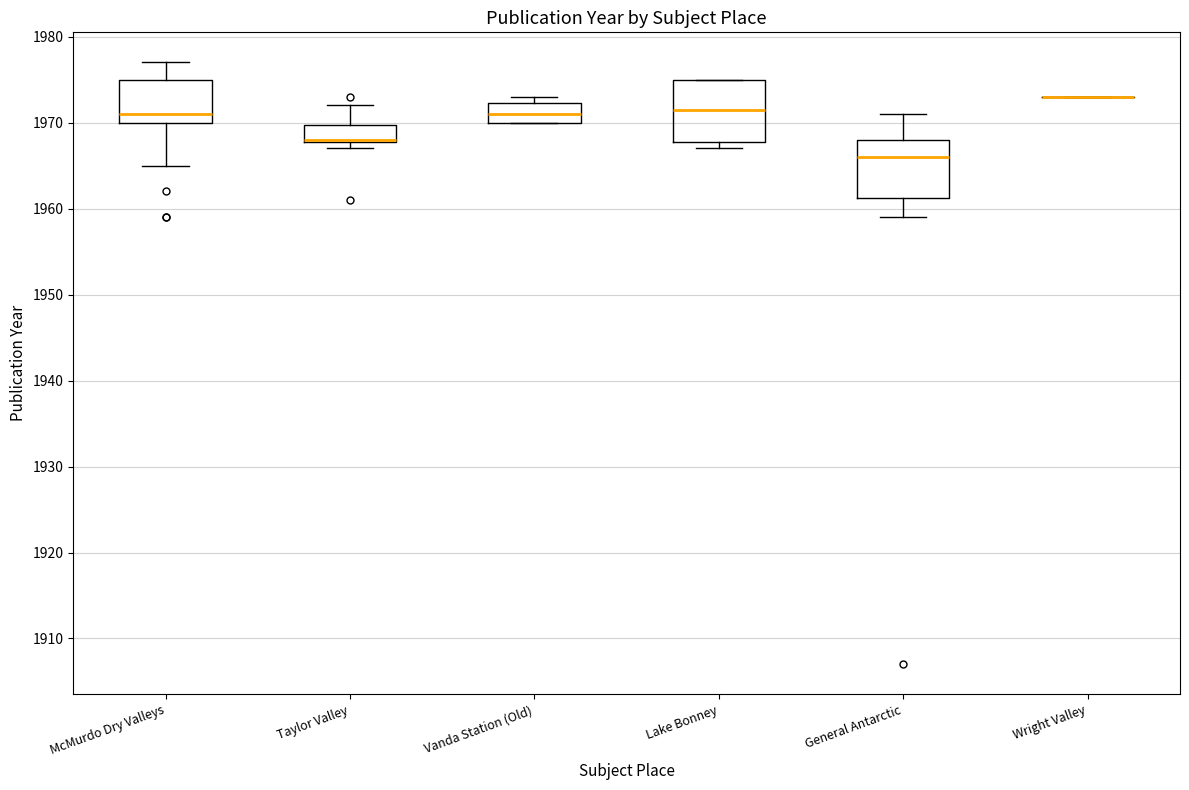

Reading left to right, read every box against the y-axis: the position of its median line, the range the box covers, and the ends of its whiskers. The values are not printed on the chart, so give them approximately, as read against the axis.

McMurdo Dry Valleys: median 1971, box 1970 to 1975, whiskers 1965 to 1977
Taylor Valley: median 1968 (drawn on the box's lower edge), box 1968 to 1970, whiskers 1967 to 1972
Vanda Station (Old): median 1971, box 1970 to 1972, whiskers 1970 to 1973
Lake Bonney: median 1972, box 1968 to 1975, whiskers 1967 to 1975
General Antarctic: median 1966, box 1961 to 1968, whiskers 1959 to 1971
Wright Valley: box collapsed to a line at 1973, whiskers 1973 to 1973